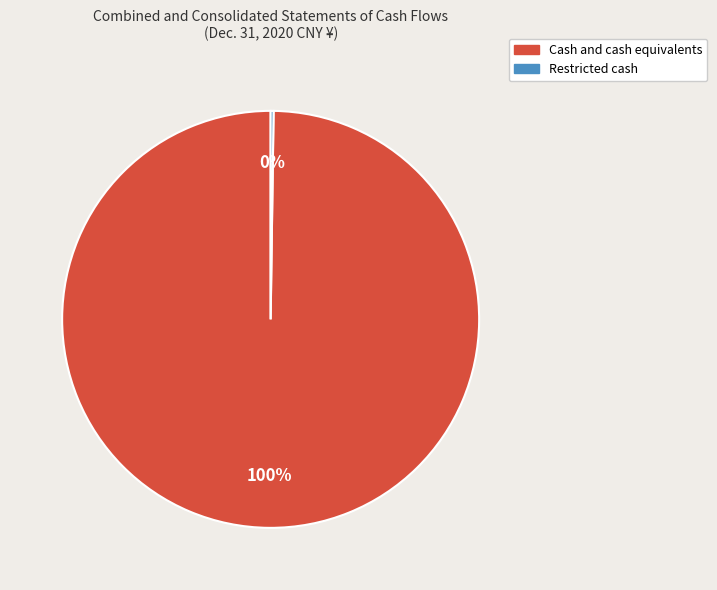

To the nearest percent, what percentage of the pie is Cash and cash equivalents?

100%